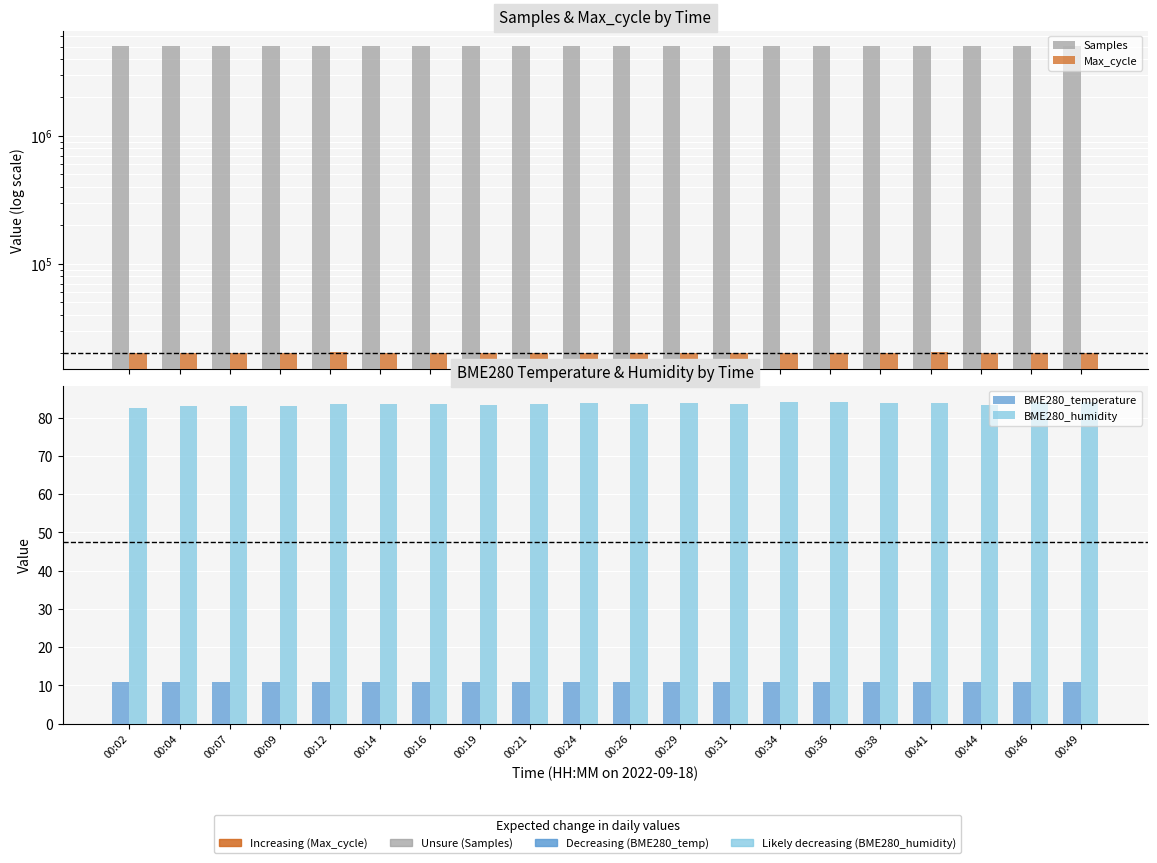

Are the bars horizontal?

No